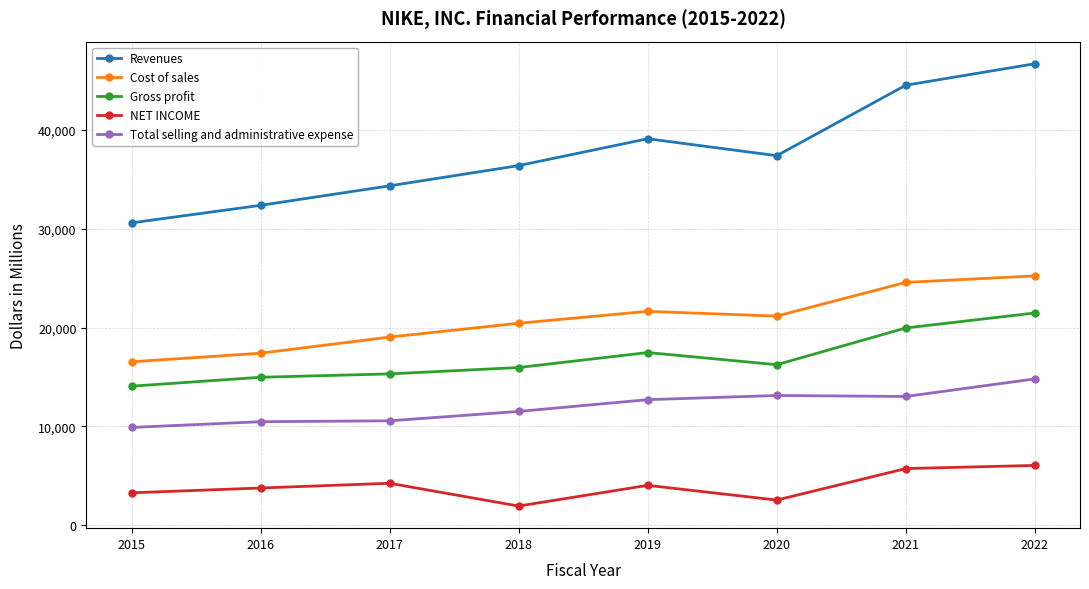

What is the highest value of the Revenues series?

46710